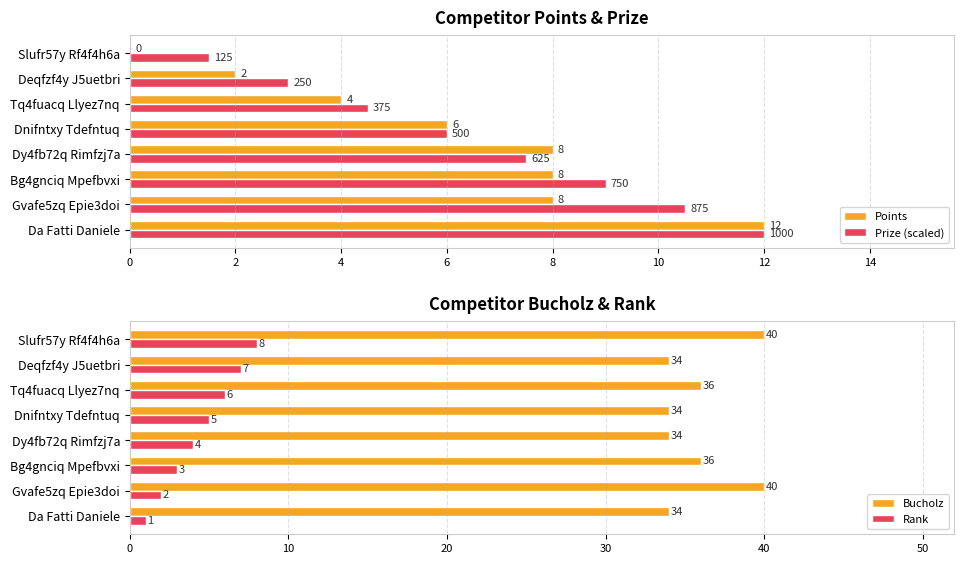

At how many categories does at least one series exceed 11?

8